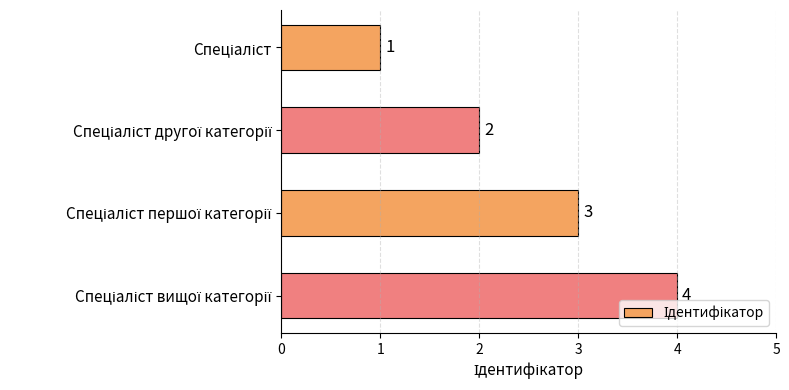

What is the difference between the maximum and minimum values?

3